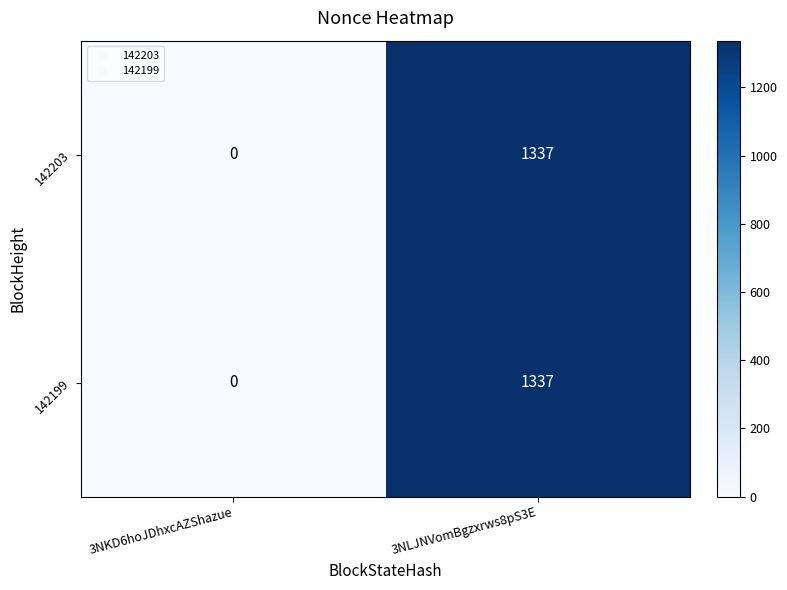

What is the approximate value of 142203 at 3NLJNVomBgzxrws8pS3E, to the nearest 50?

1350